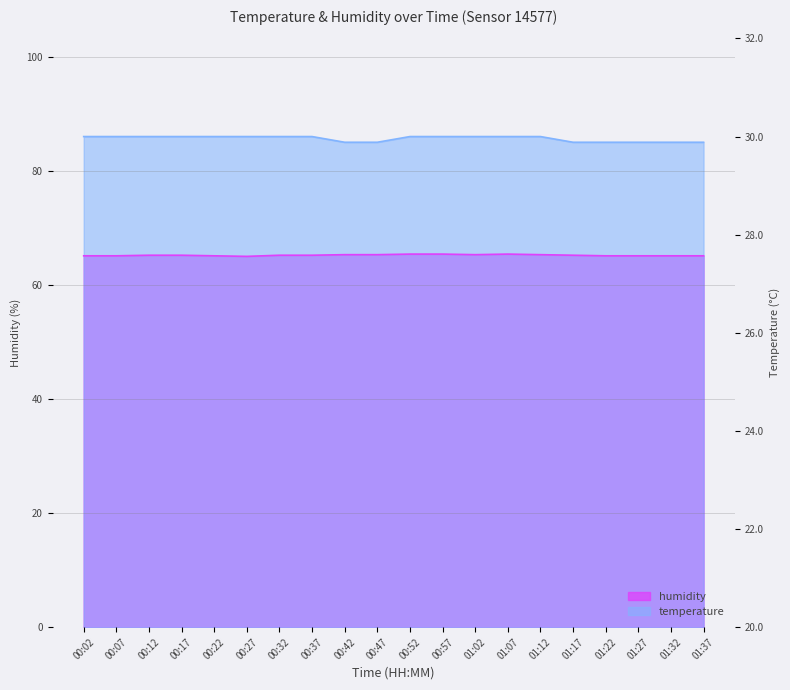

What are all the series names shown in the legend?

temperature, humidity